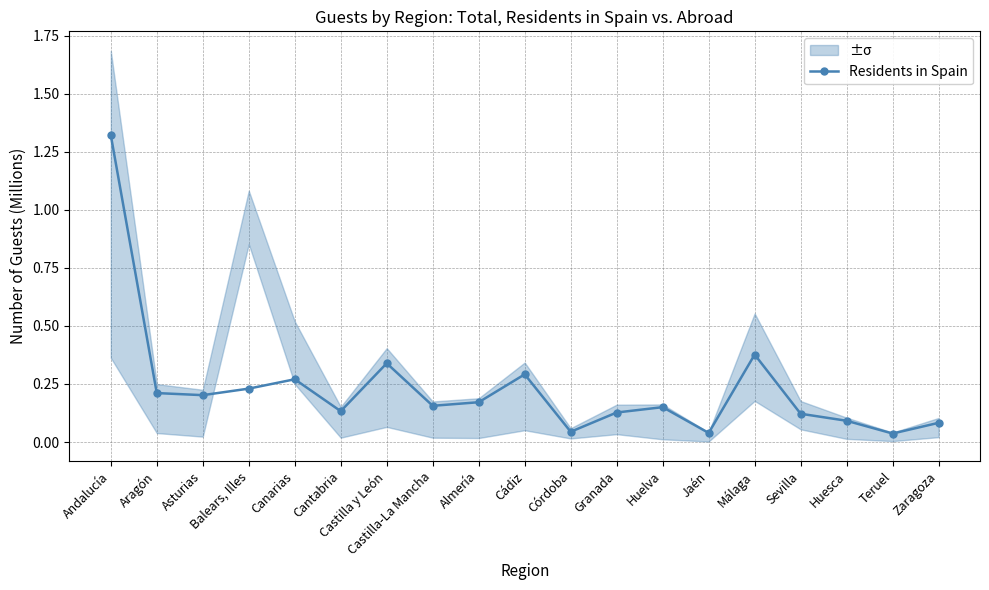

Count the number of data series in this chart.

1